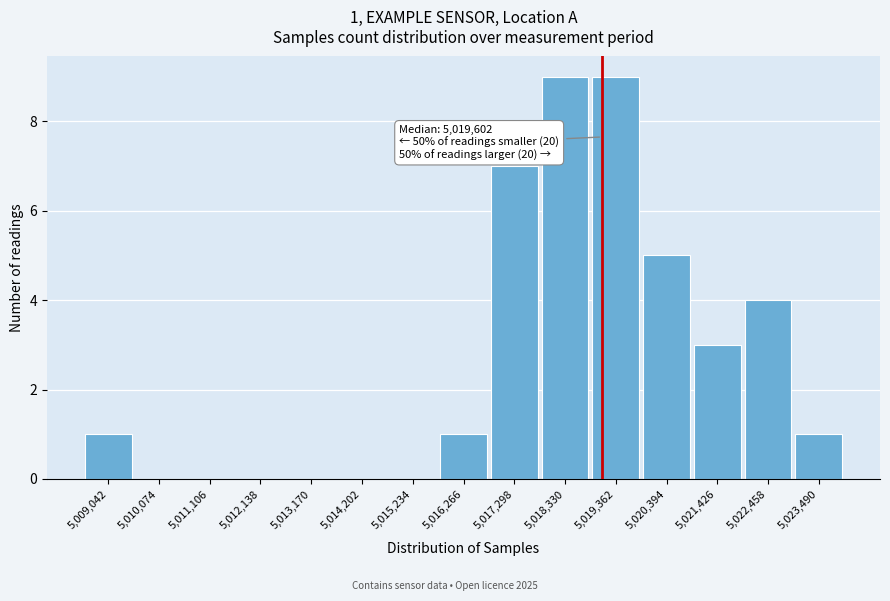

Reading right to left, what are all the values shown in this chart?

5,023,490=1	5,022,458=4	5,021,426=3	5,020,394=5	5,019,362=9	5,018,330=9	5,017,298=7	5,016,266=1	5,015,234=0	5,014,202=0	5,013,170=0	5,012,138=0	5,011,106=0	5,010,074=0	5,009,042=1